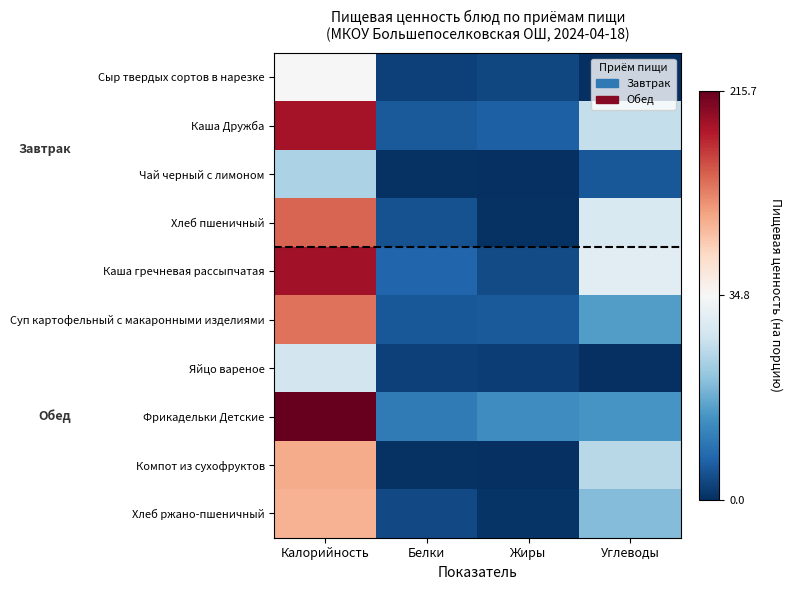

List the series in order of their peak value, lowest first.

Чай черный с лимоном, Яйцо вареное, Сыр твердых сортов в нарезке, Хлеб ржано-пшеничный, Компот из сухофруктов, Суп картофельный с макаронными изделиями, Хлеб пшеничный, Каша Дружба, Каша гречневая рассыпчатая, Фрикадельки Детские